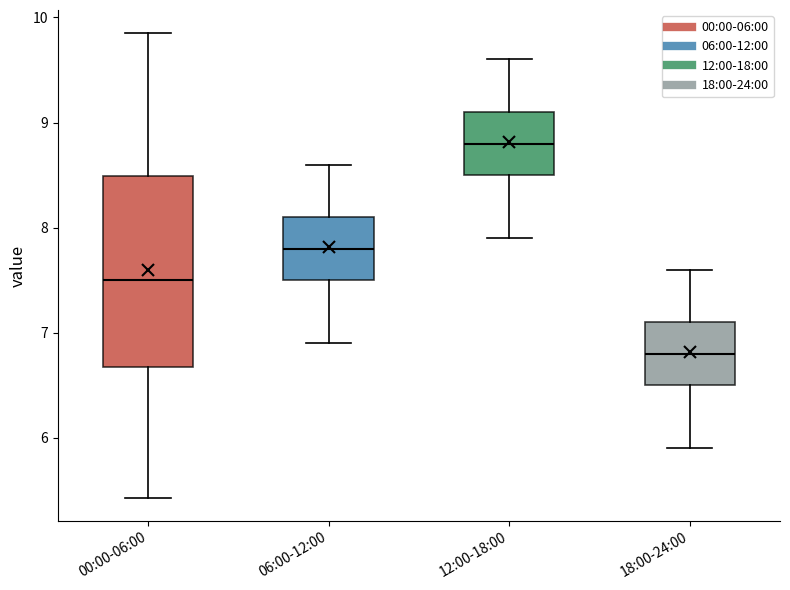

Which box has the highest median line?

12:00-18:00